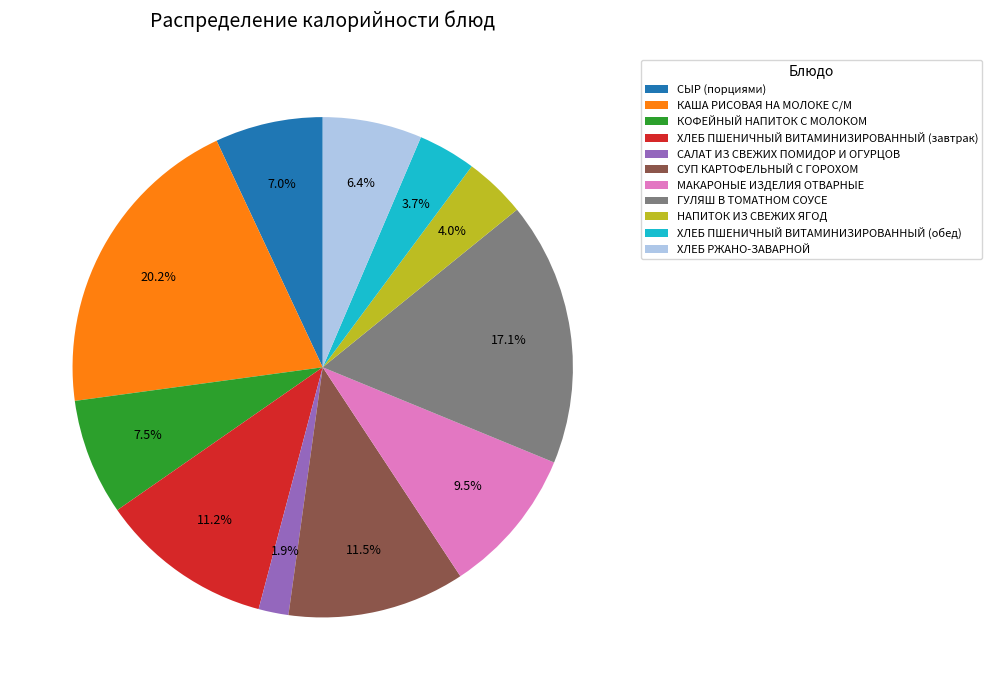

Which slice is the largest?

КАША РИСОВАЯ НА МОЛОКЕ С/М